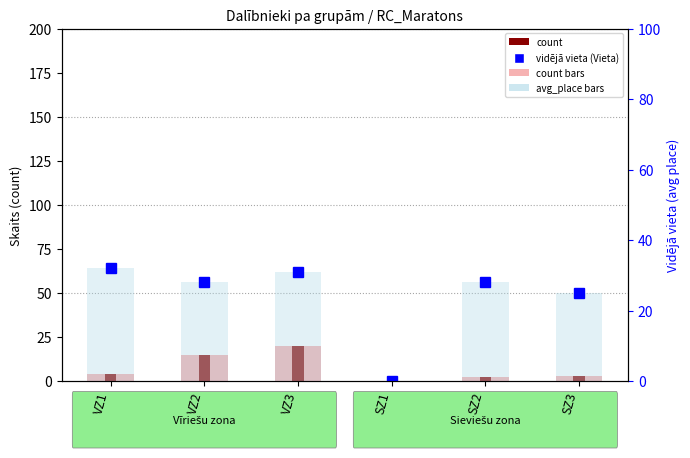

How many groups of bars are there?

6